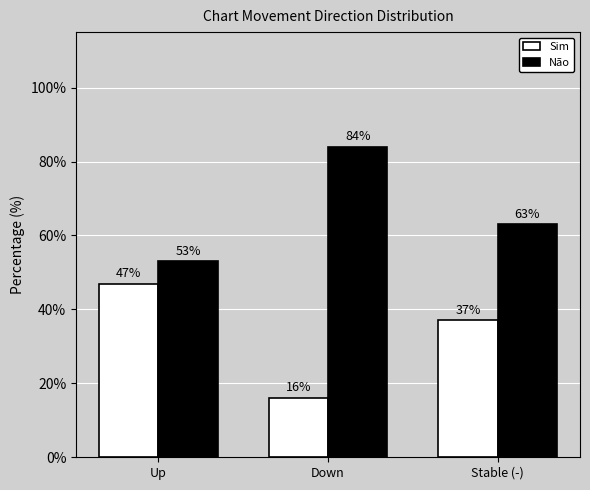

How many values in the Não series are below 63?

1